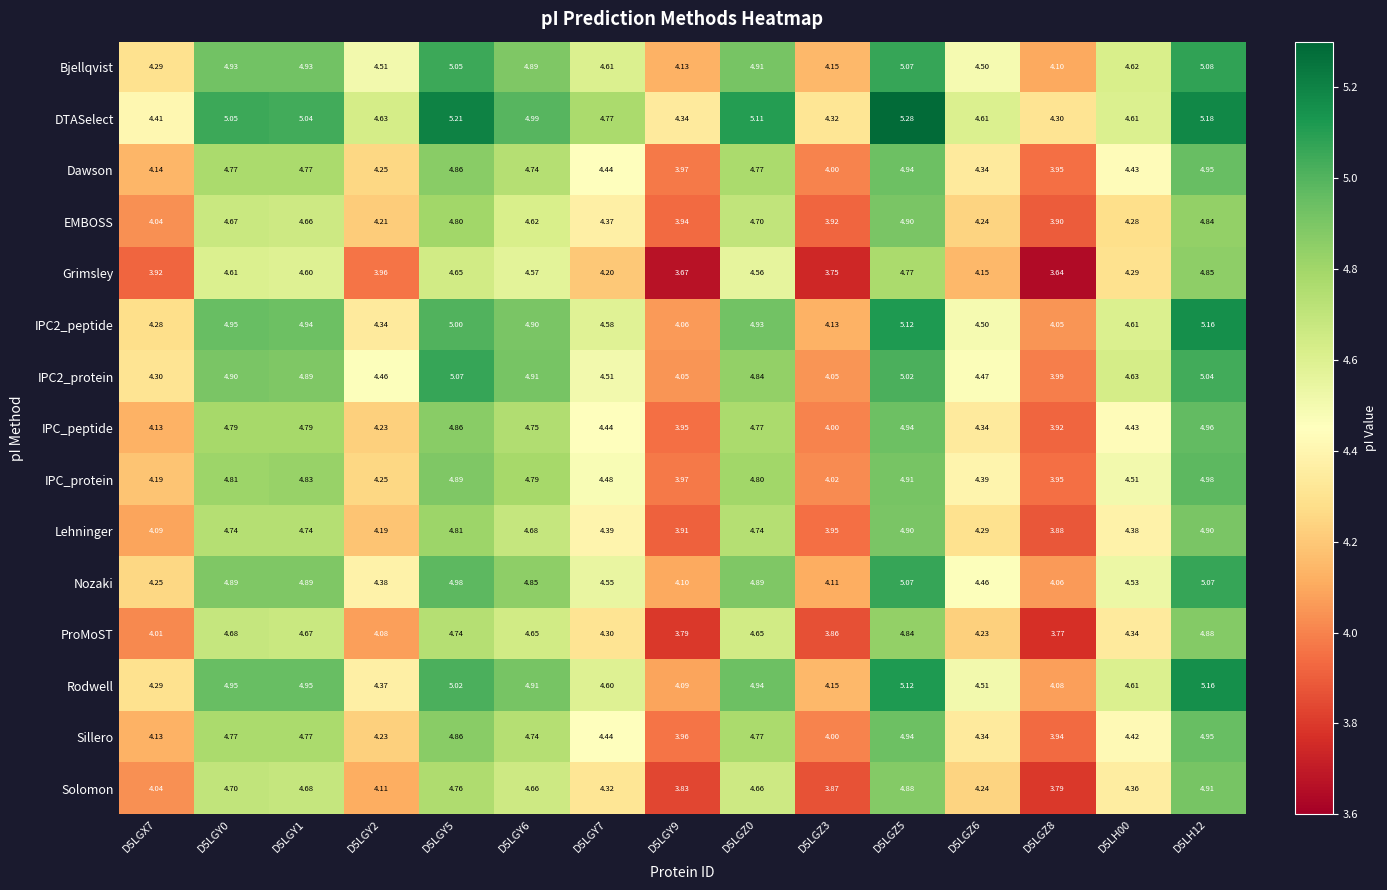

Which label corresponds to the largest value in the chart?

D5LGZ5